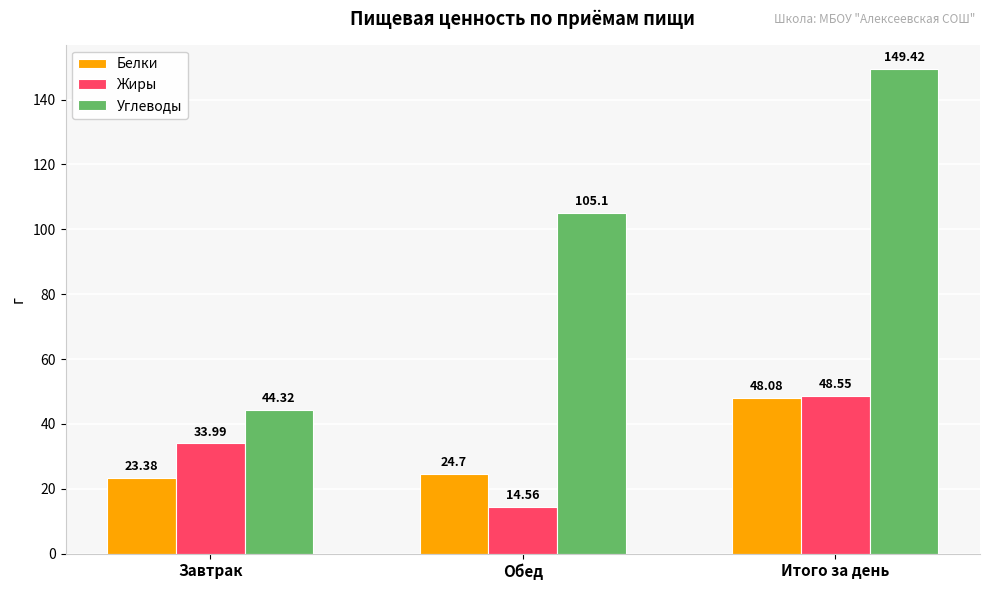

At how many categories does at least one series exceed 47?

2